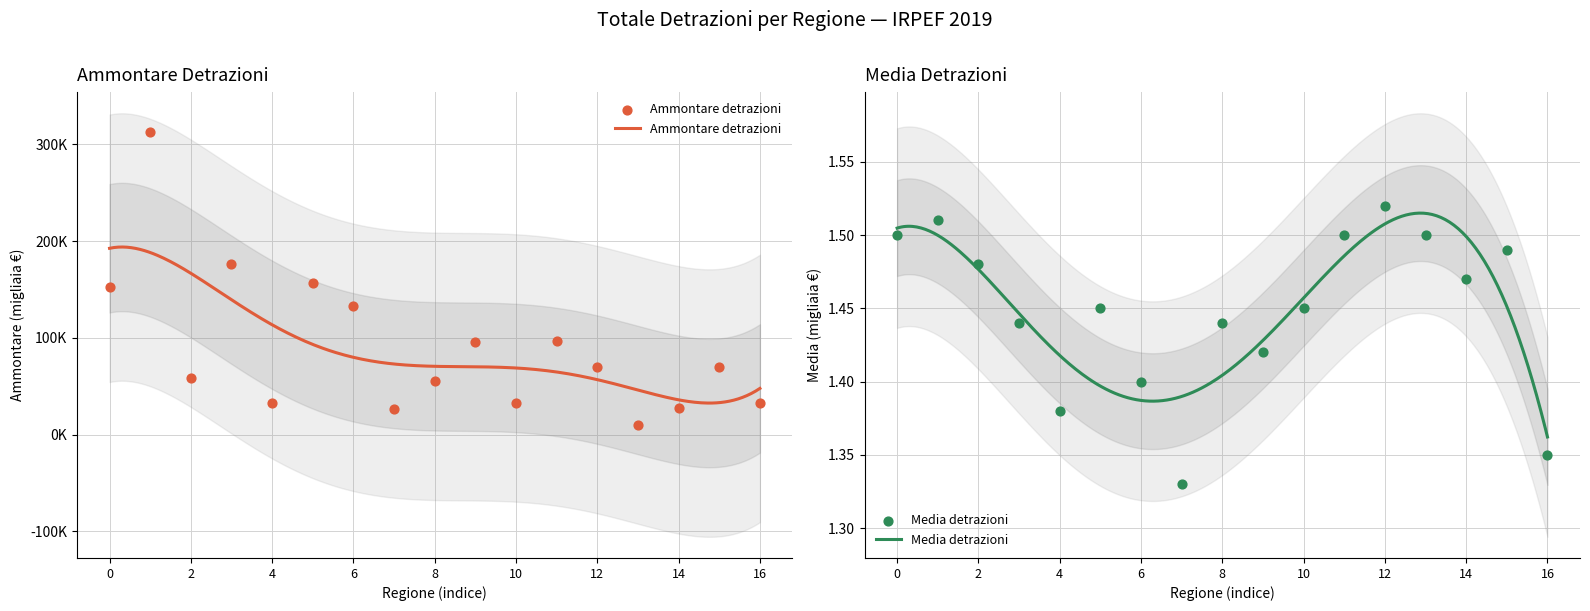

What are all the series names shown in the legend?

Ammontare detrazioni, Media detrazioni